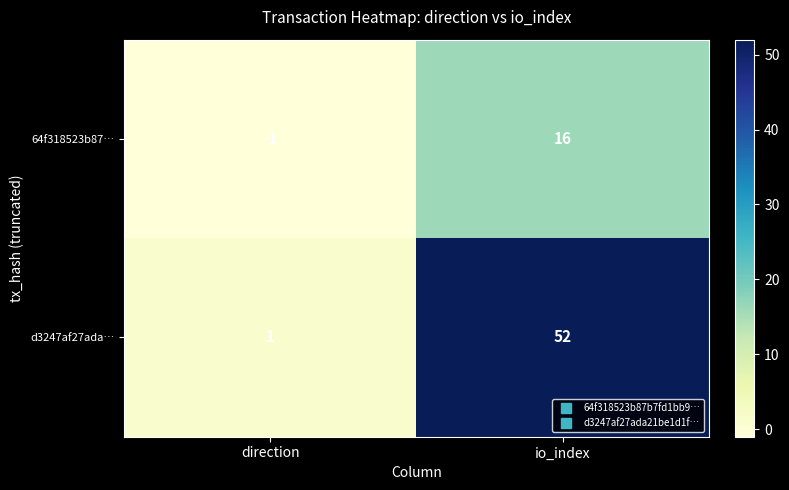

Which series changed the most between direction and io_index?

d3247af27ada…